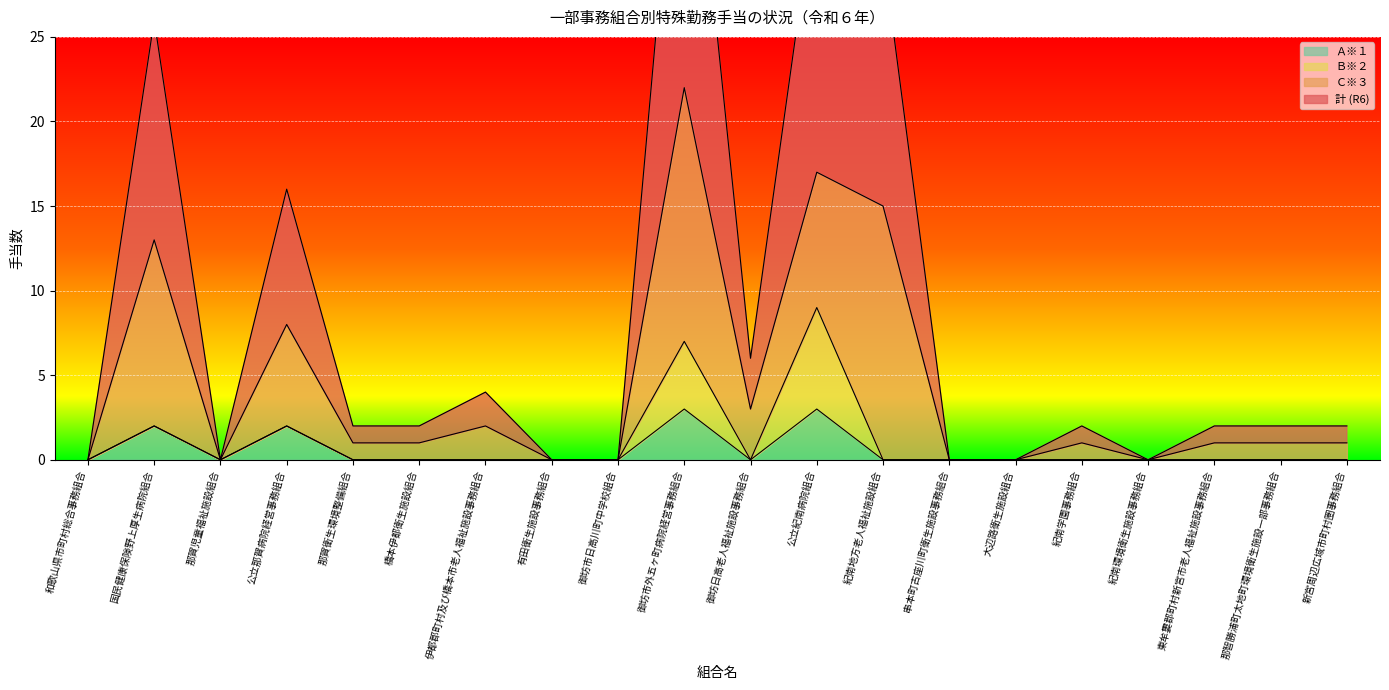

True or false: Ａ※１ has a value of -2 at 和歌山県市町村総合事務組合.

False